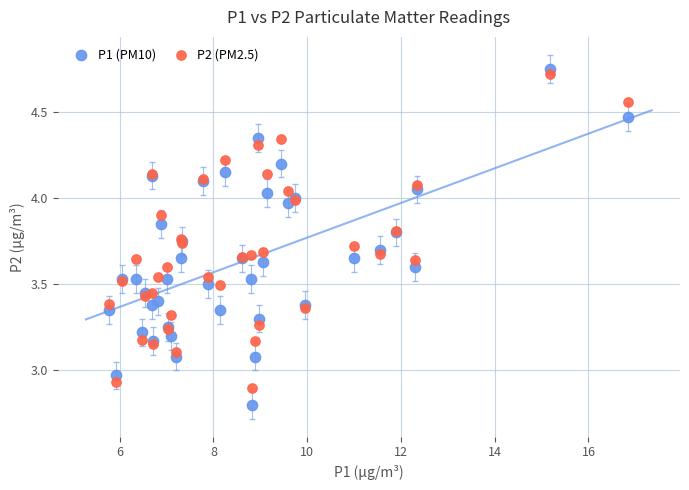

What is the X range (max minus min) for the scatter plot?

11.1